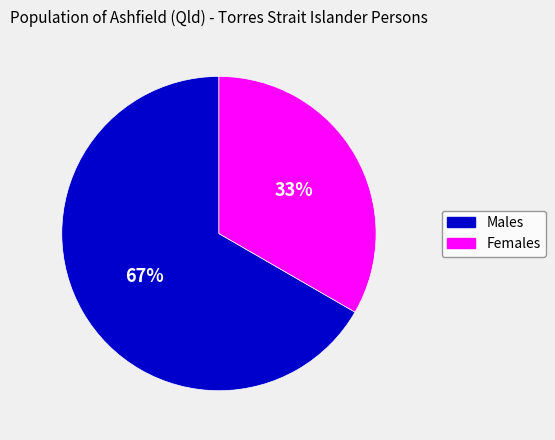

To the nearest percent, what is the combined percentage of Females and Males?

100%